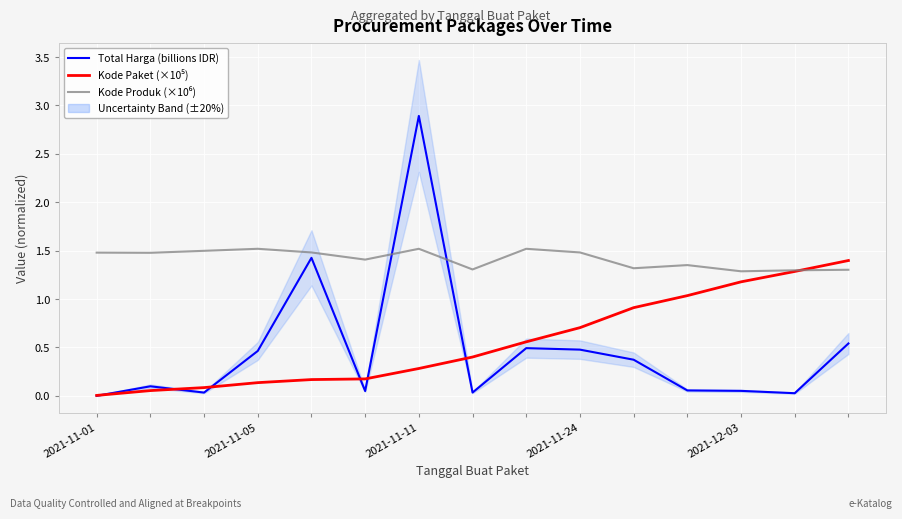

List the series in order of their peak value, lowest first.

Kode Paket (×10⁵), Kode Produk (×10⁶), Total Harga (billions IDR)